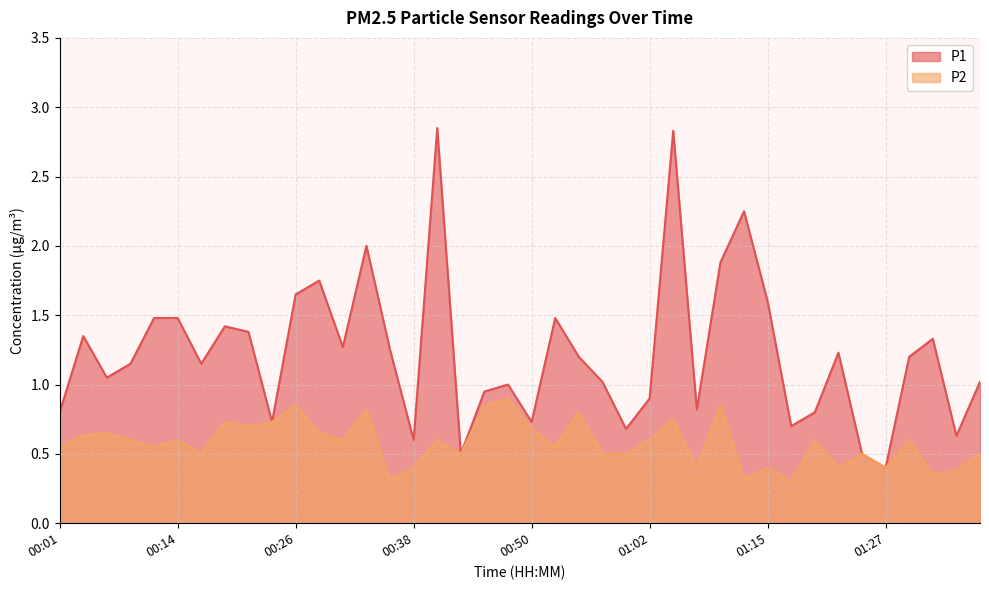

What is the difference between the second highest and minimum values in the P1 series?

2.4